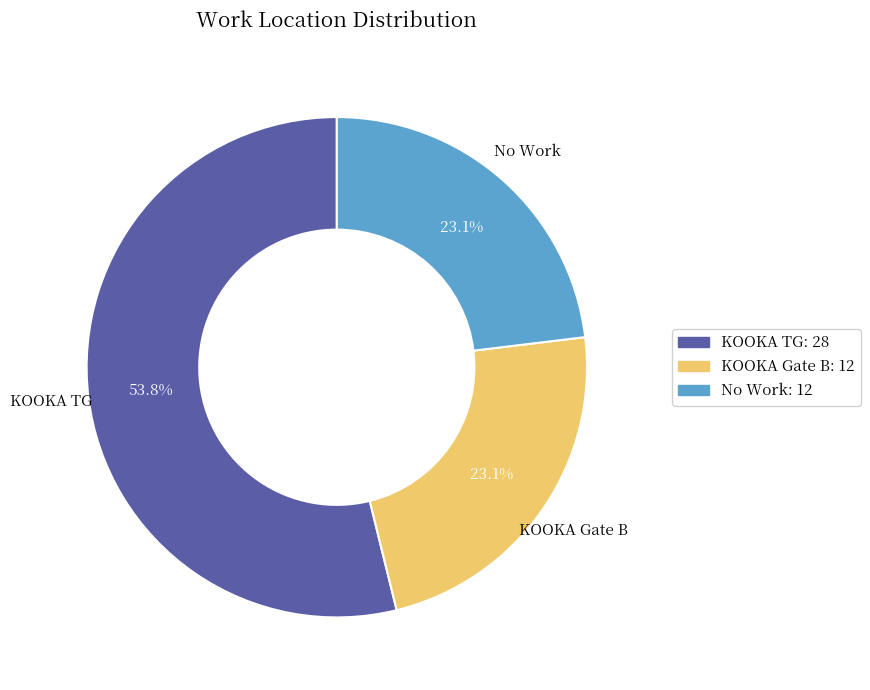

To the nearest percent, what is the average slice percentage?

33%